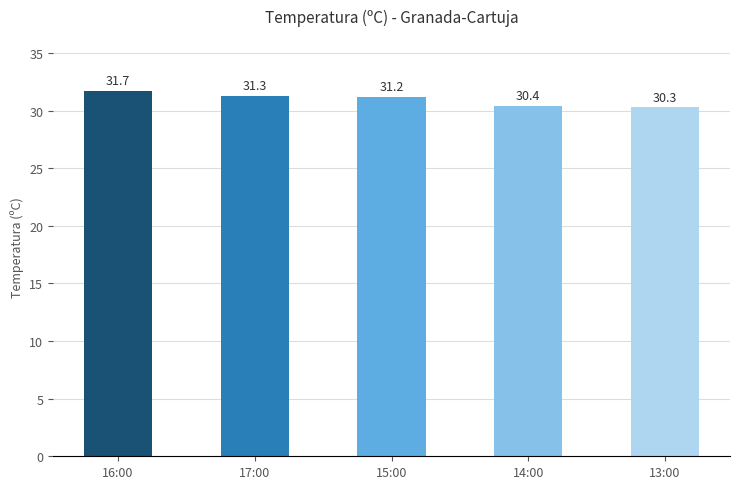

At which label is the value closest to 31?

15:00